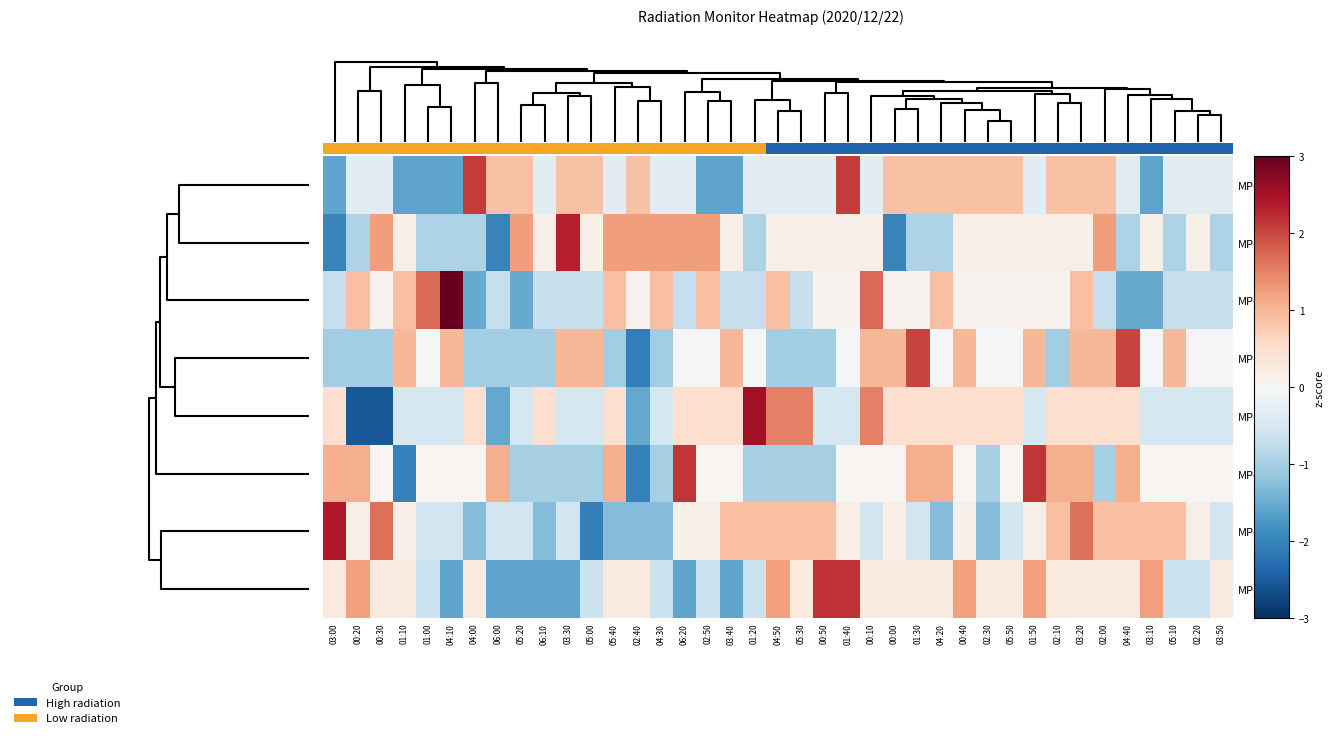

Which series has the largest total across all categories?

MP-5